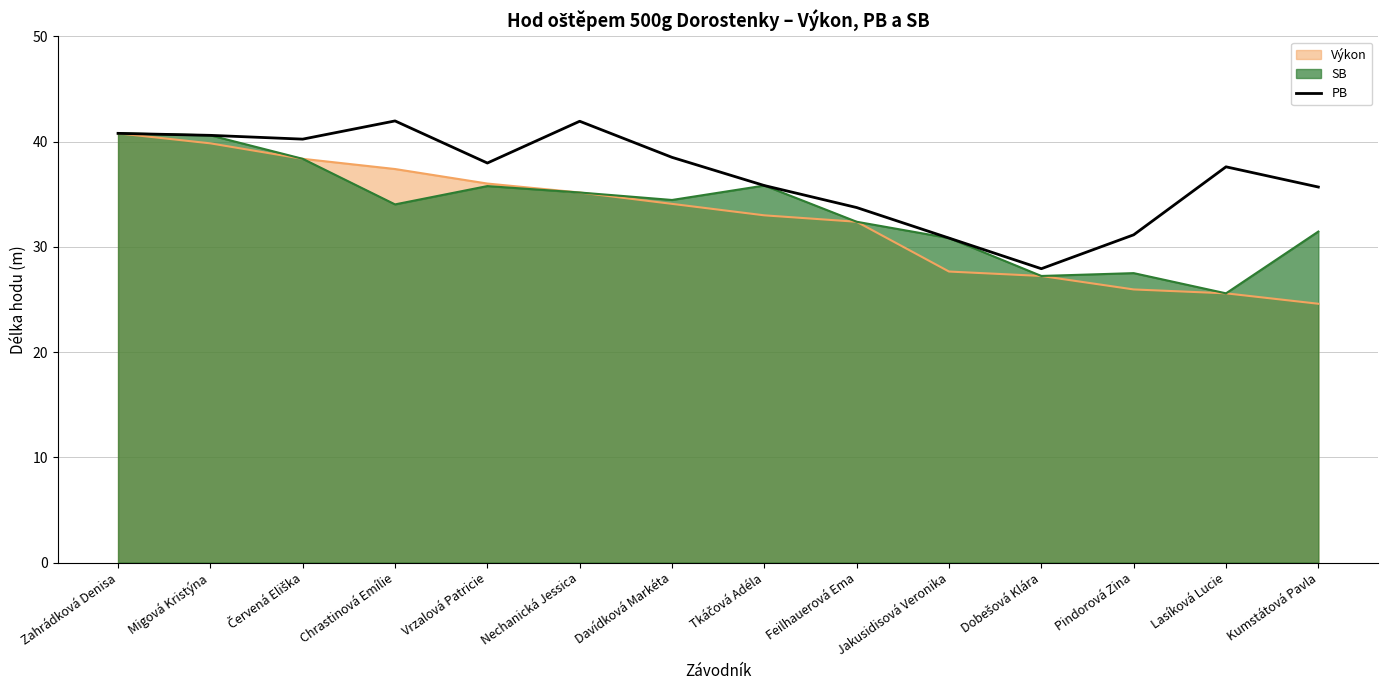

Reading right to left, list all the values displayed in this chart.

Kumstátová Pavla=35.7	Lasíková Lucie=37.6	Pindorová Zina=31.1	Dobešová Klára=27.9	Jakusidisová Veronika=30.8	Feilhauerová Ema=33.7	Tkáčová Adéla=35.8	Davídková Markéta=38.5	Nechanická Jessica=41.9	Vrzalová Patricie=38.0	Chrastinová Emílie=42.0	Červená Eliška=40.2	Migová Kristýna=40.6	Zahrádková Denisa=40.8